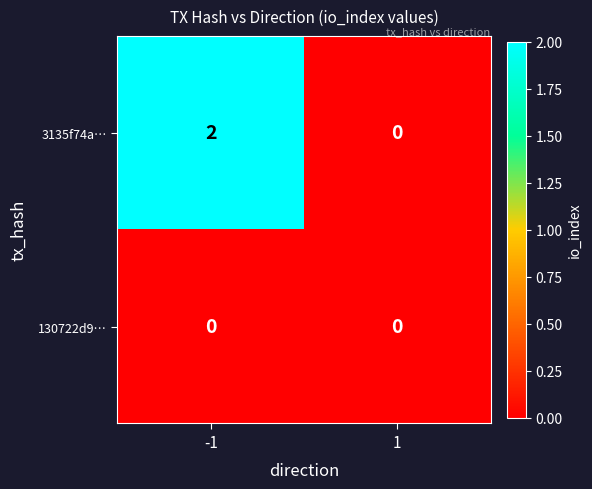

Which series has the largest range (max minus min)?

3135f74a…